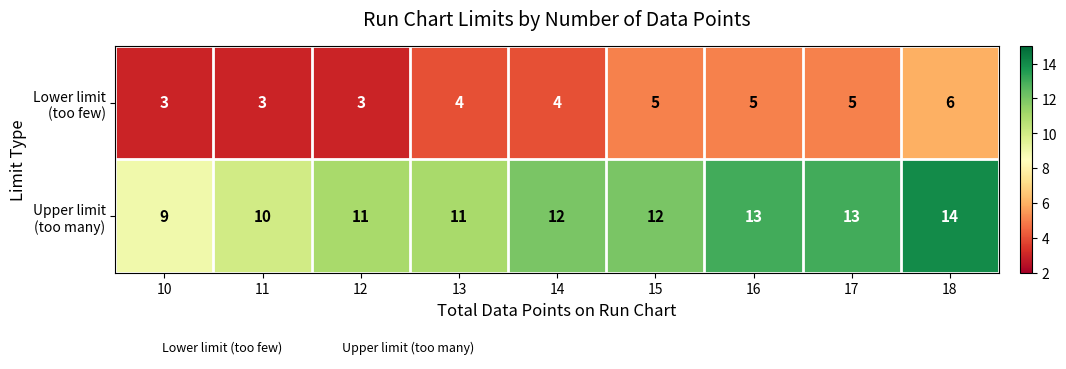

What is the spread (max minus min) of values at 14?

8